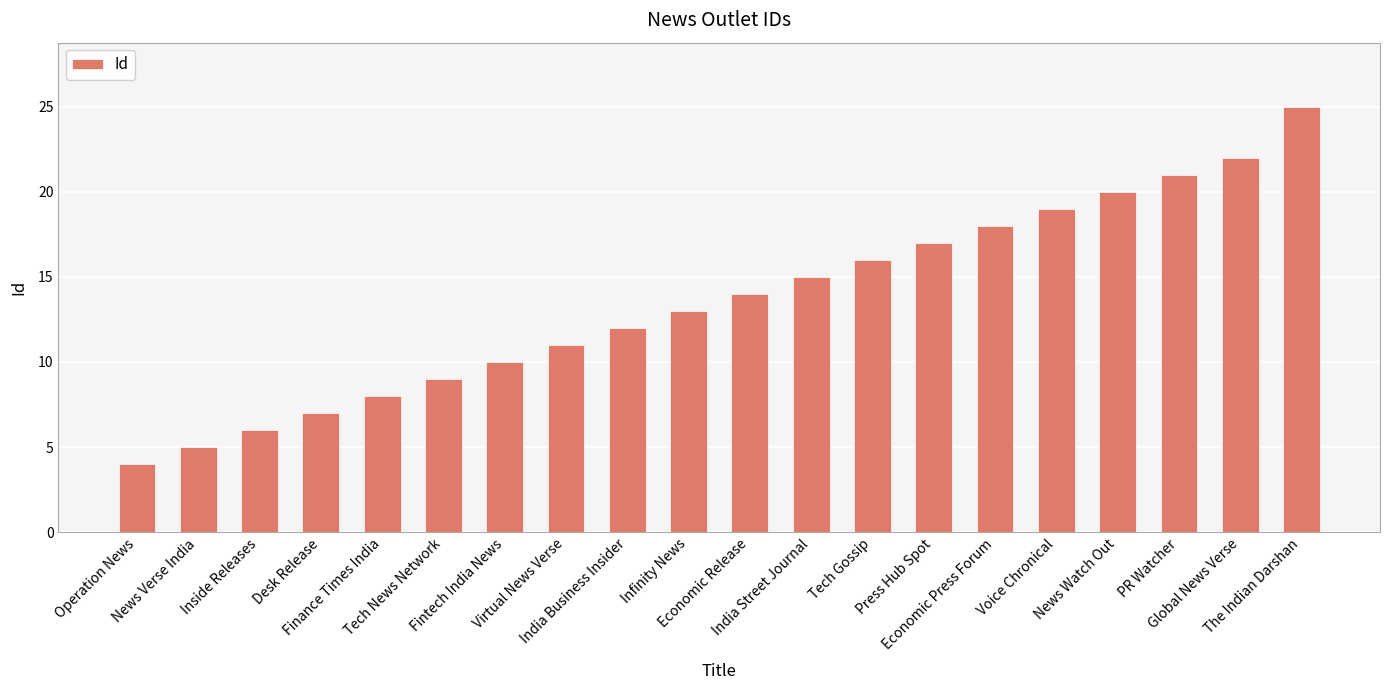

What is the difference between the values at The Indian Darshan and Fintech India News?

15